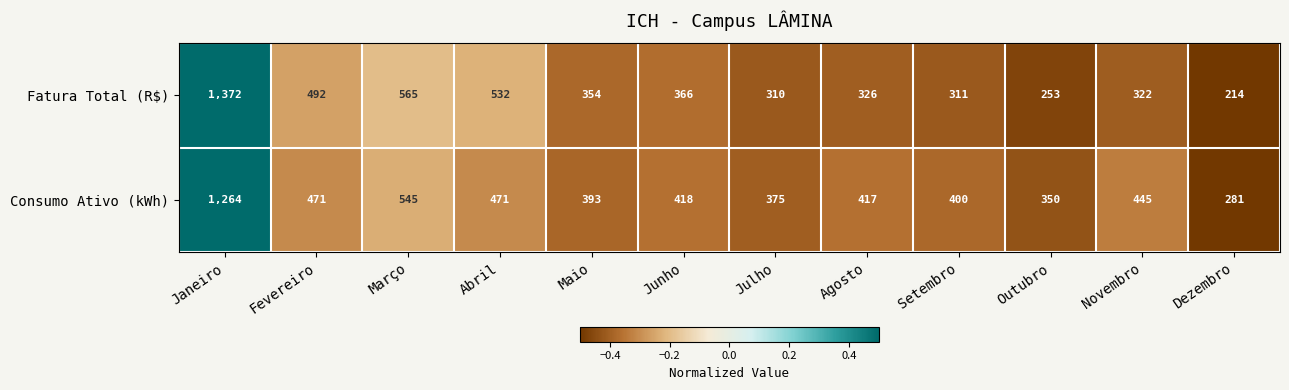

Which series has the largest range (max minus min)?

Fatura Total (R$)